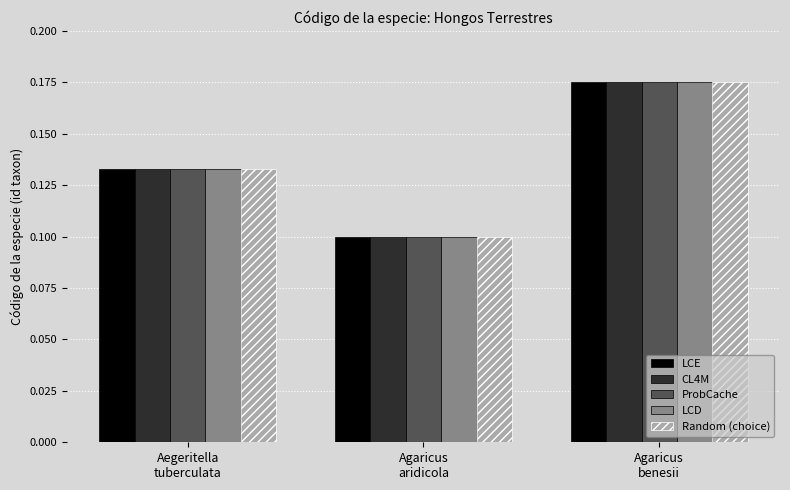

Which category has the lowest value across all series?

Agaricus
aridicola